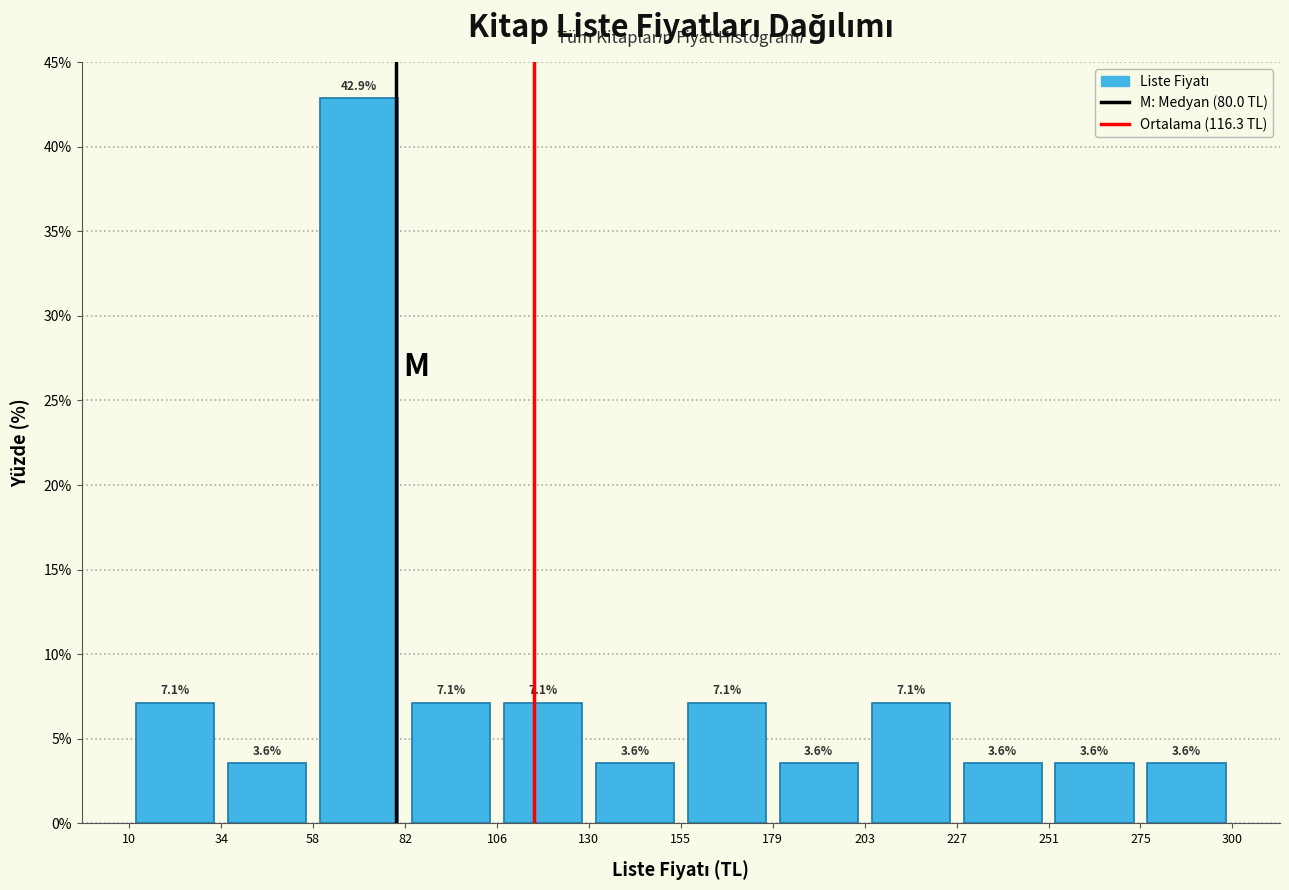

What is the height of the bar covering 251 to 275 on the x-axis?

3.6